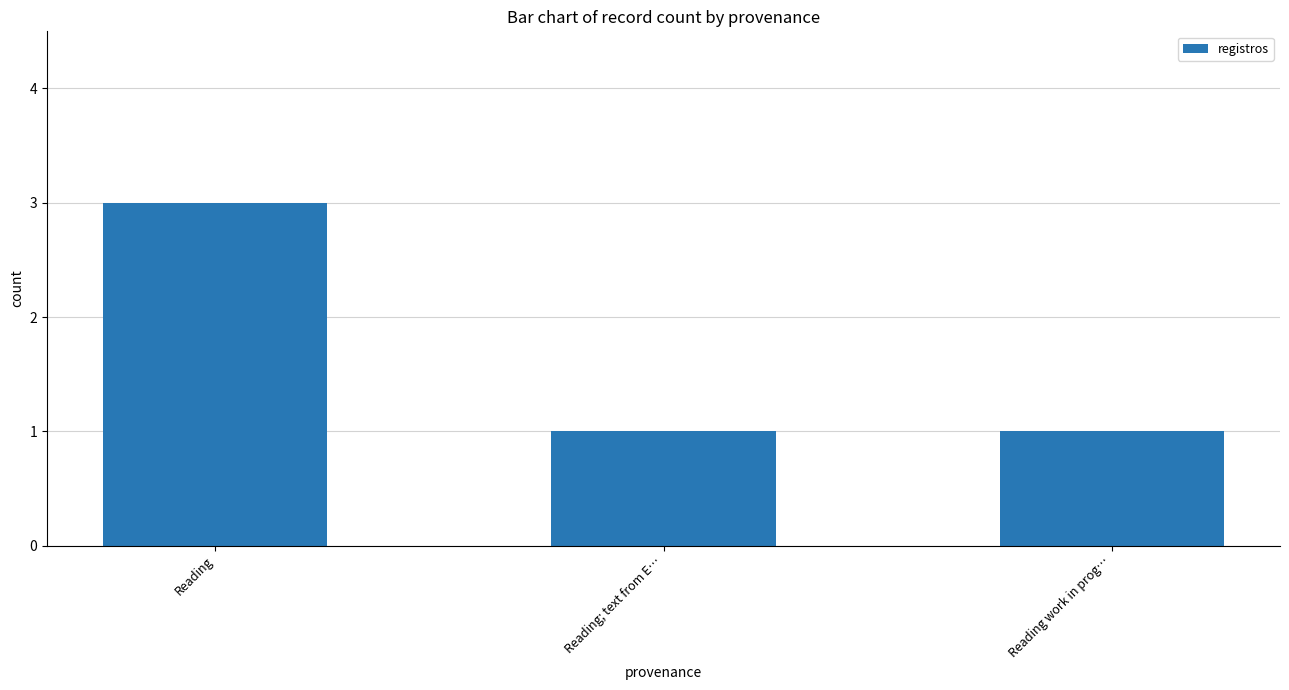

What is the greatest value displayed?

3